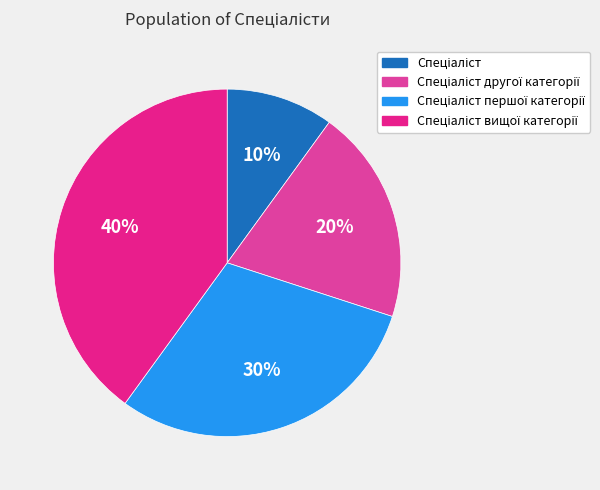

Is there a majority slice in this chart?

No